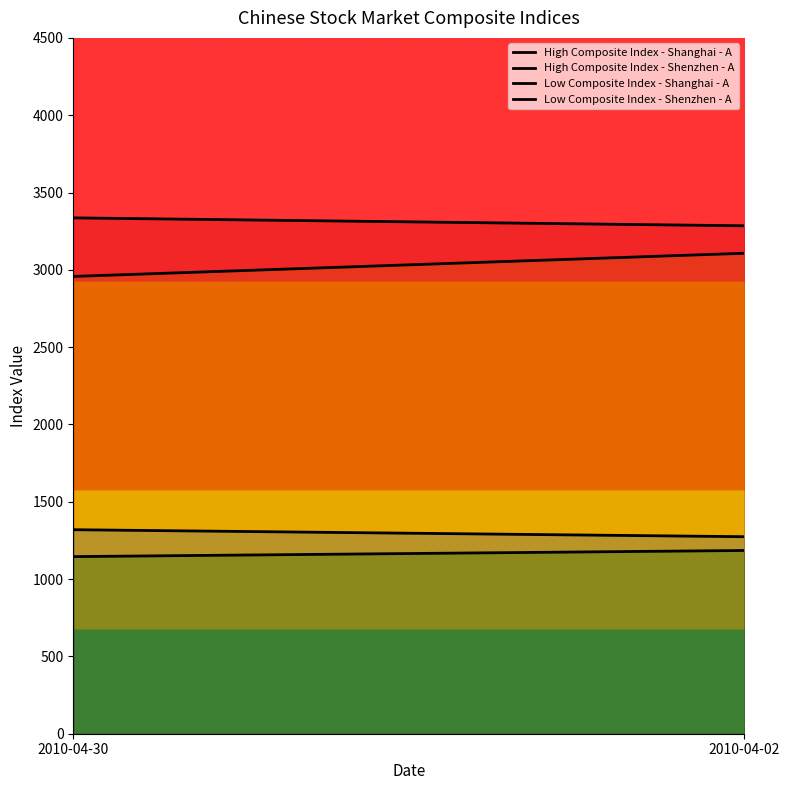

At which label does High Composite Index - Shenzhen - A reach its minimum?

2010-04-02